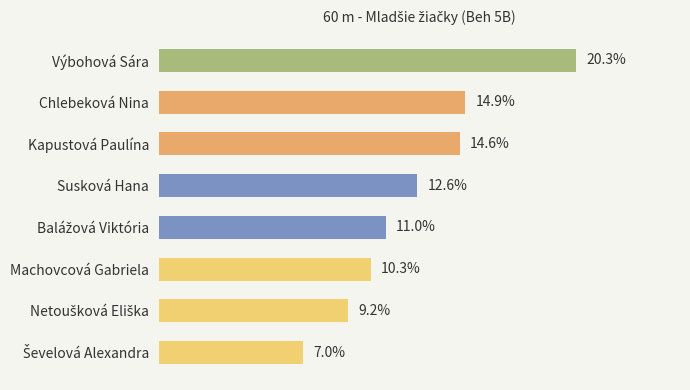

Between Výbohová Sára and Kapustová Paulína, which is larger?

Výbohová Sára